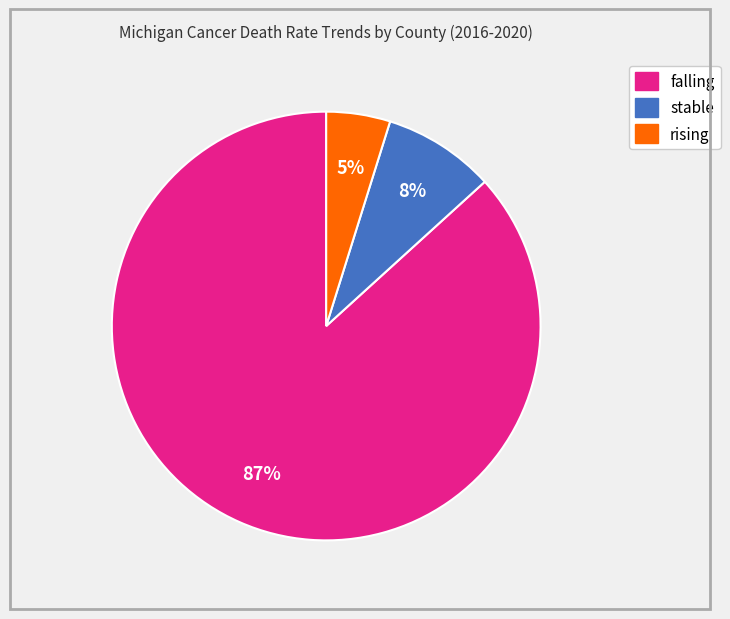

Is it true that stable is 1% of the pie?

False